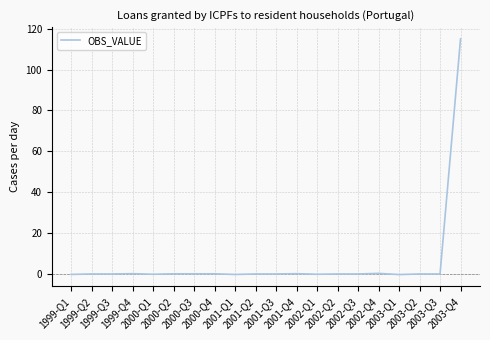

The chart shows a value of 0.0 at 2002-Q2. True or false?

True